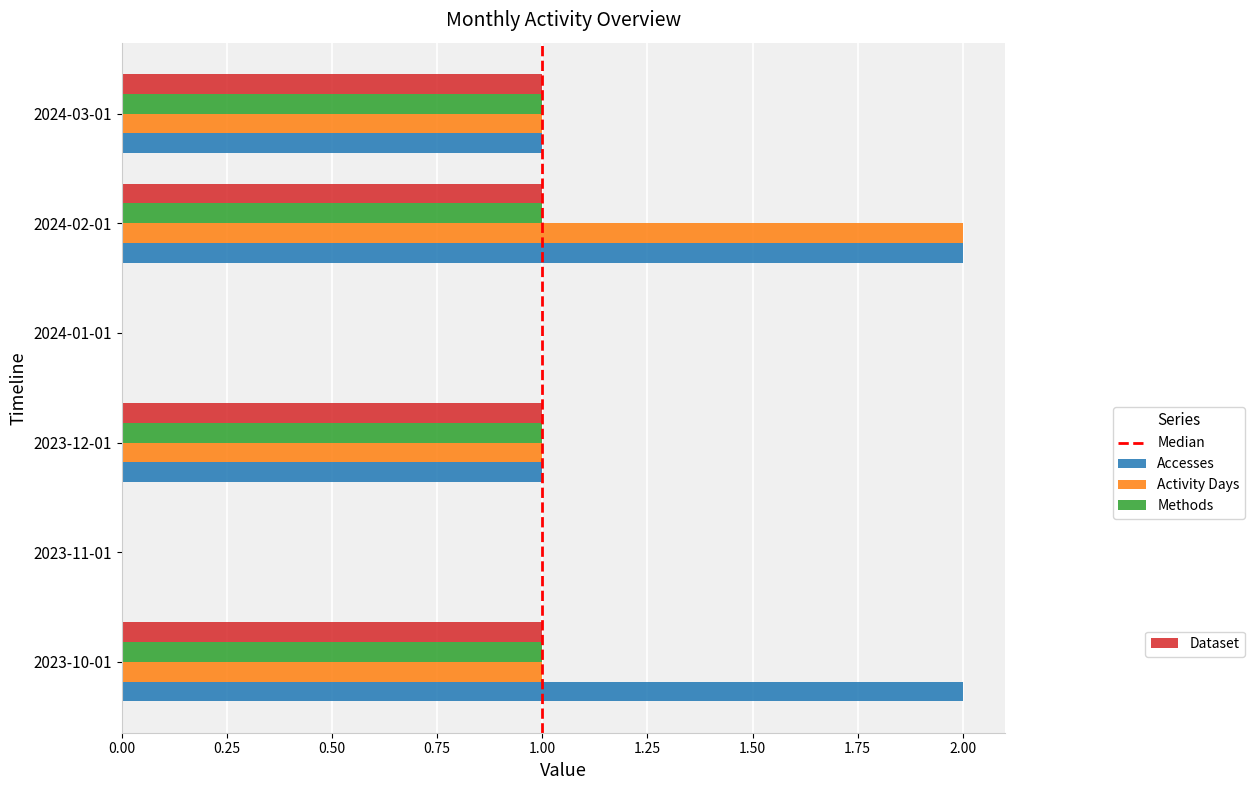

What is the total value across all series at 2023-10-01?

5